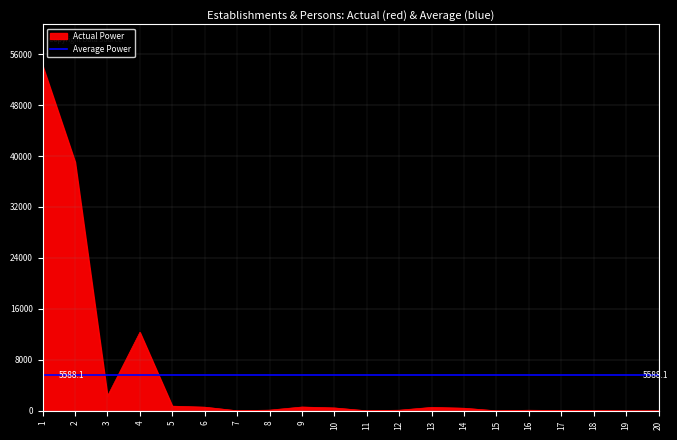

Reading right to left, transcribe all the data shown in this chart.

20=7	19=6	18=45	17=58	16=106	15=14	14=423	13=552	12=113	11=20	10=468	9=610	8=123	7=26	6=588	5=747	4=12329	3=2304	2=39064	1=54159